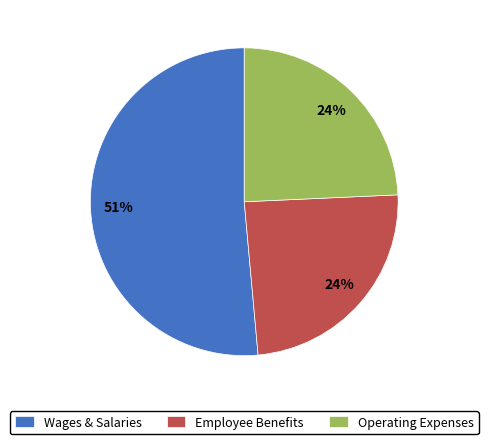

How many segments does this pie chart have?

3